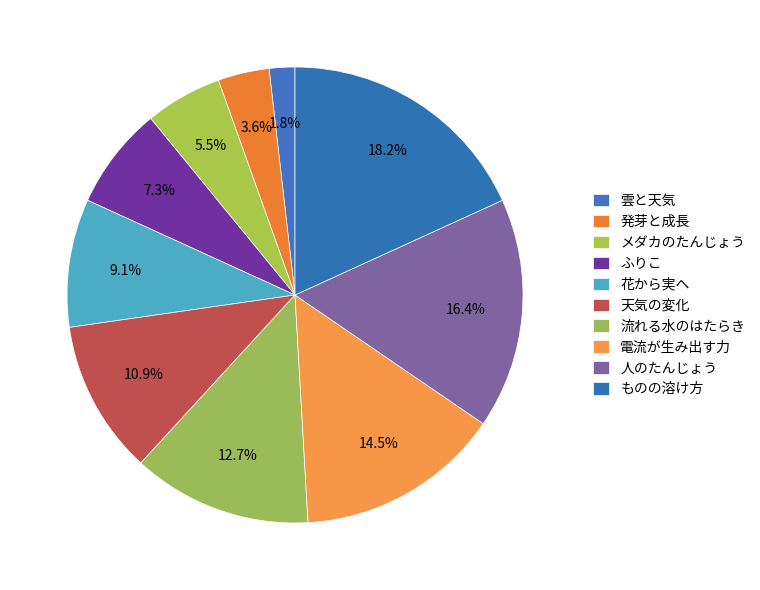

True or false: 天気の変化 accounts for 21% of the total.

False